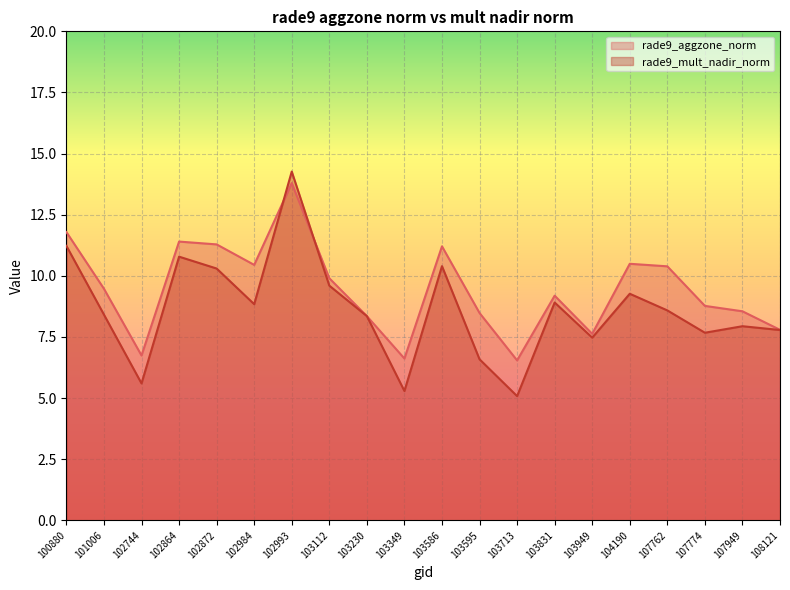

At which category is the sum across all series the highest?

102993